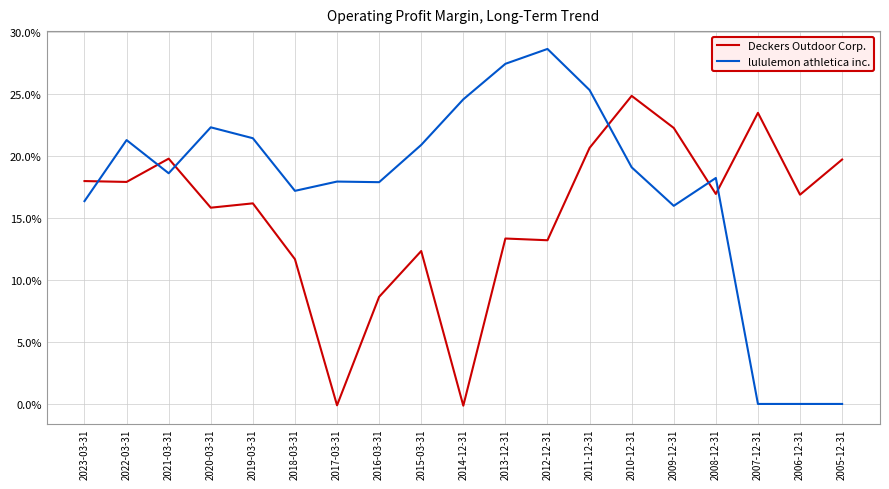

List the labels in order of Deckers Outdoor Corp. value, smallest first.

2014-12-31, 2017-03-31, 2016-03-31, 2018-03-31, 2015-03-31, 2012-12-31, 2013-12-31, 2020-03-31, 2019-03-31, 2006-12-31, 2008-12-31, 2022-03-31, 2023-03-31, 2005-12-31, 2021-03-31, 2011-12-31, 2009-12-31, 2007-12-31, 2010-12-31